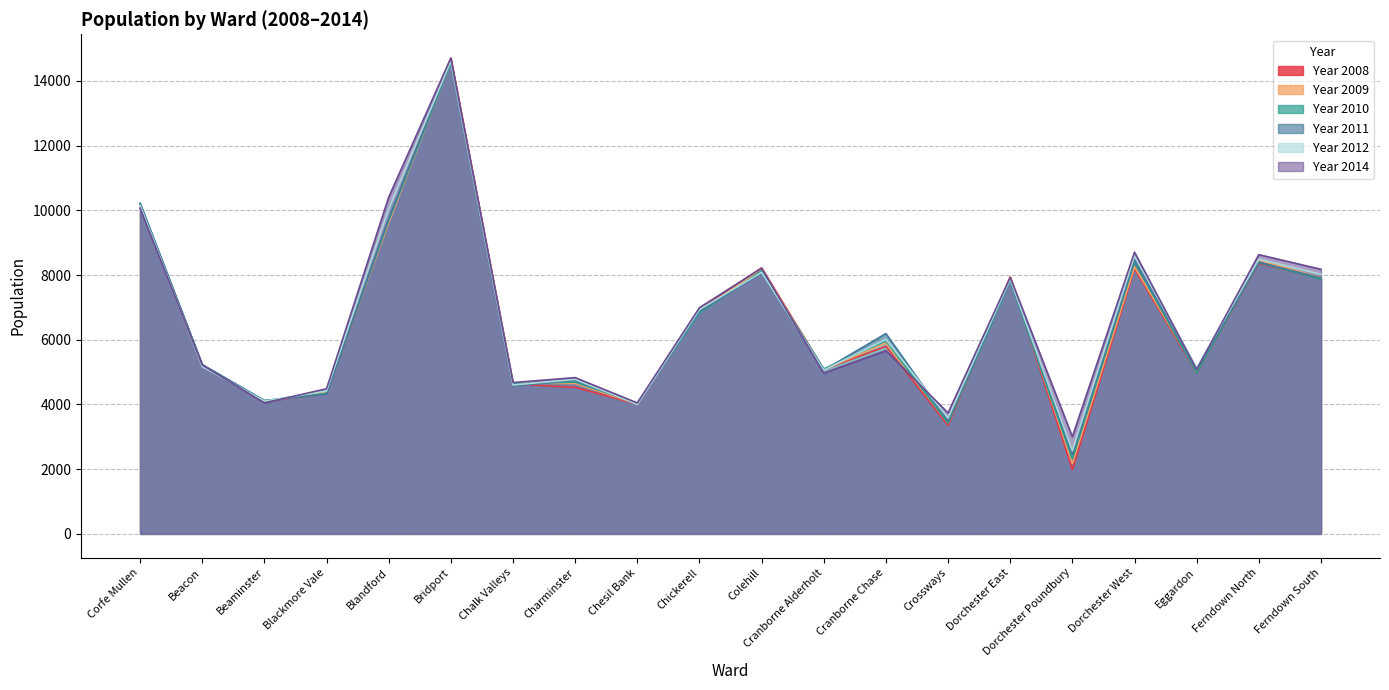

What is the minimum value for Year 2009?

2176